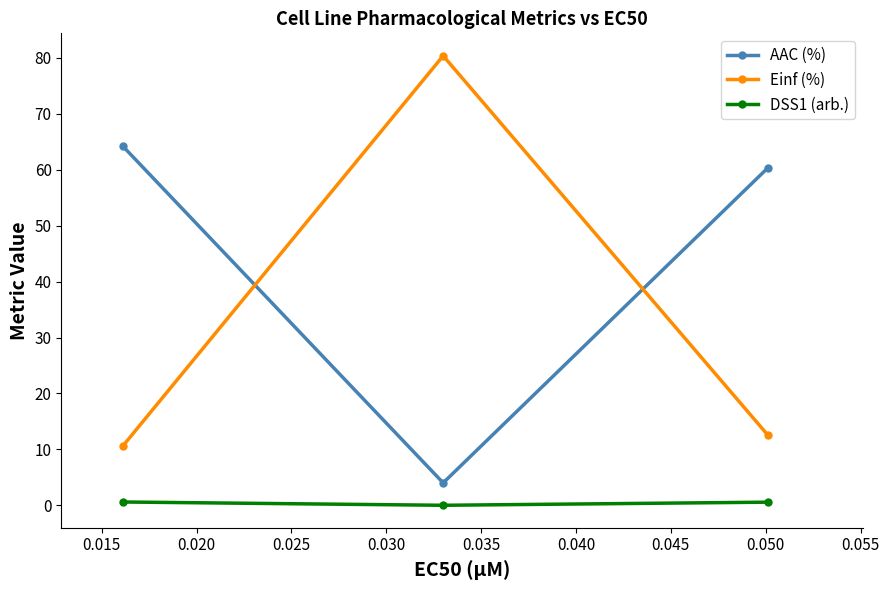

Is this an area chart (filled region under the line)?

No